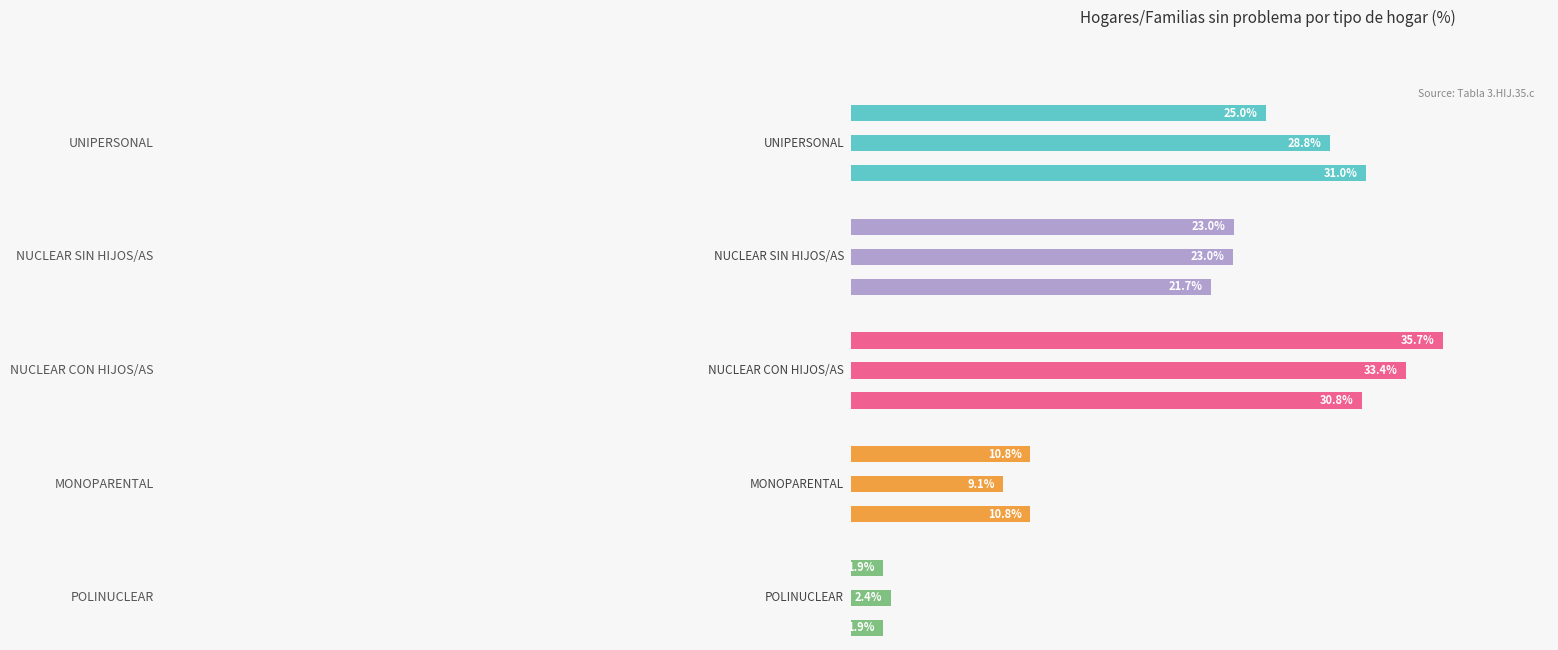

What is the sum of all NUCLEAR SIN HIJOS/AS values?

67.7